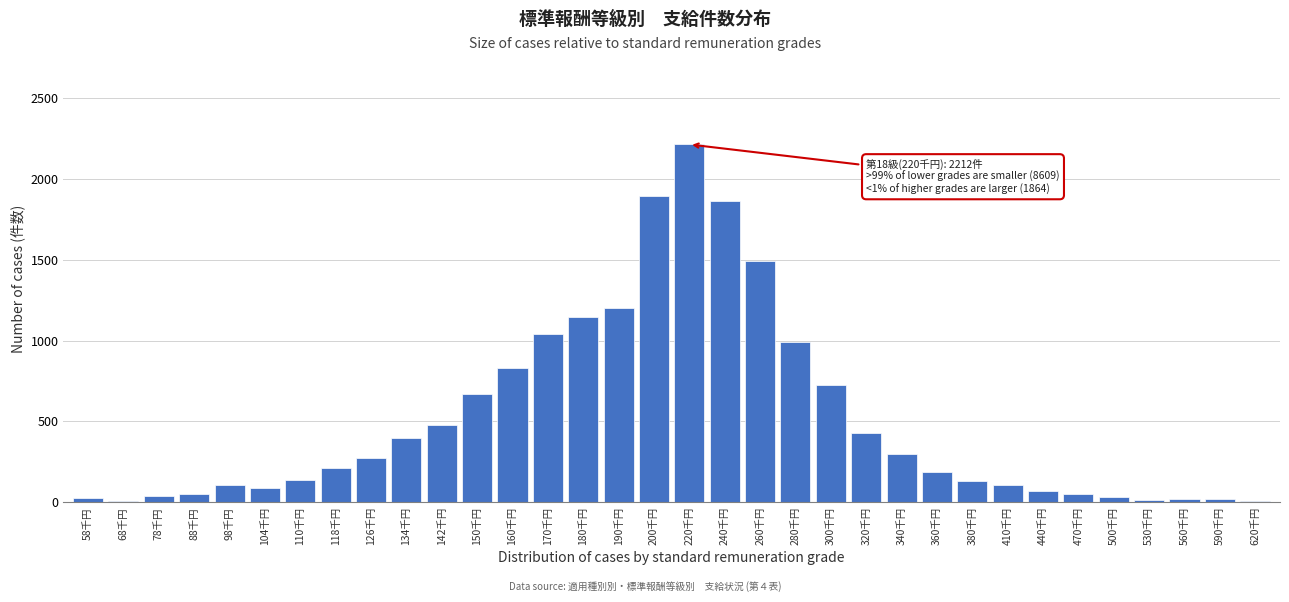

Between 380千円 and 440千円, which is larger?

380千円